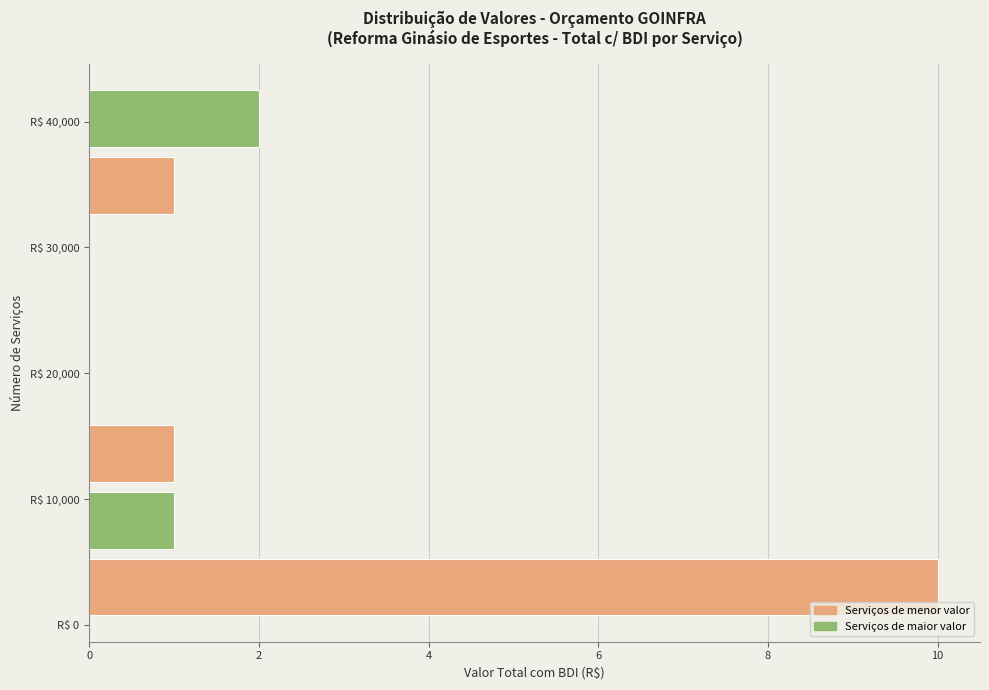

How long is the bar that spans 0 to 6000 on the y-axis? Neither the bar edges nor the lengths are printed on the chart, so give them approximately, as read against the axes.

10